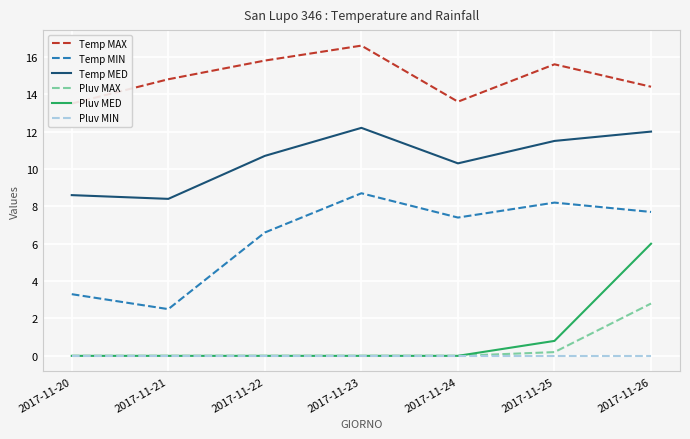

Does the chart display data point markers on the line(s)?

No